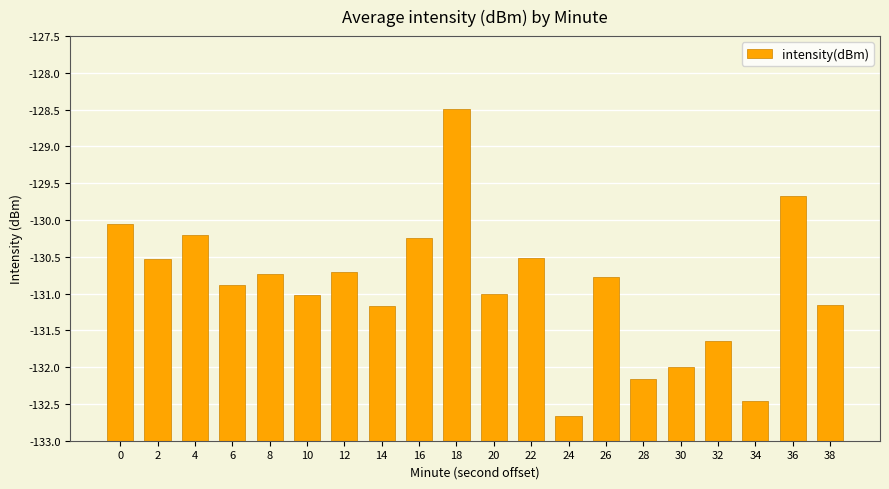

Rank the categories by value from highest to lowest.

18, 36, 0, 4, 16, 22, 2, 12, 8, 26, 6, 20, 10, 38, 14, 32, 30, 28, 34, 24